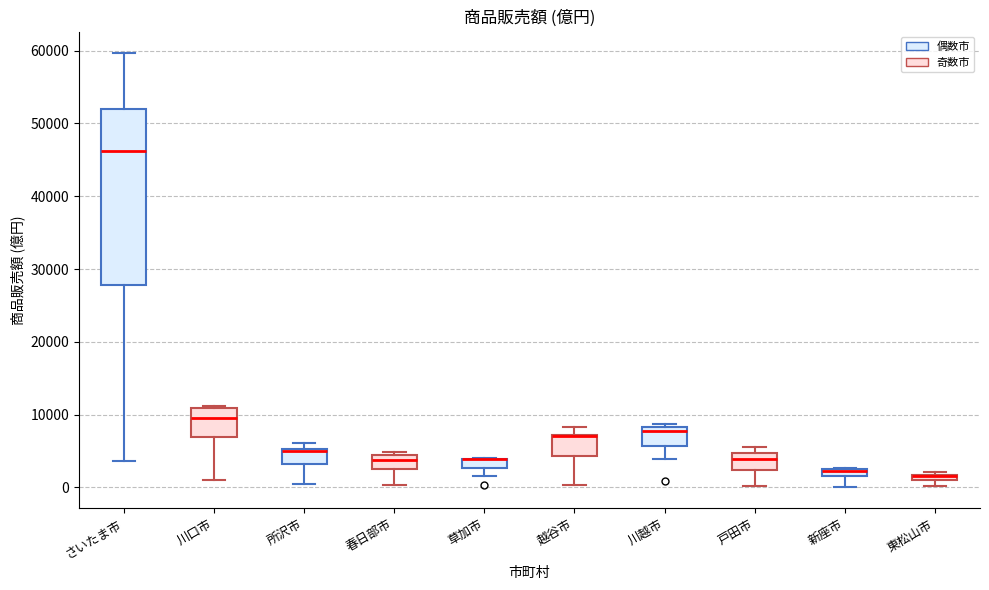

Where is the upper edge of the box for 春日部市 on the y-axis? The values are not printed on the chart, so give them approximately, as read against the axis.

4000